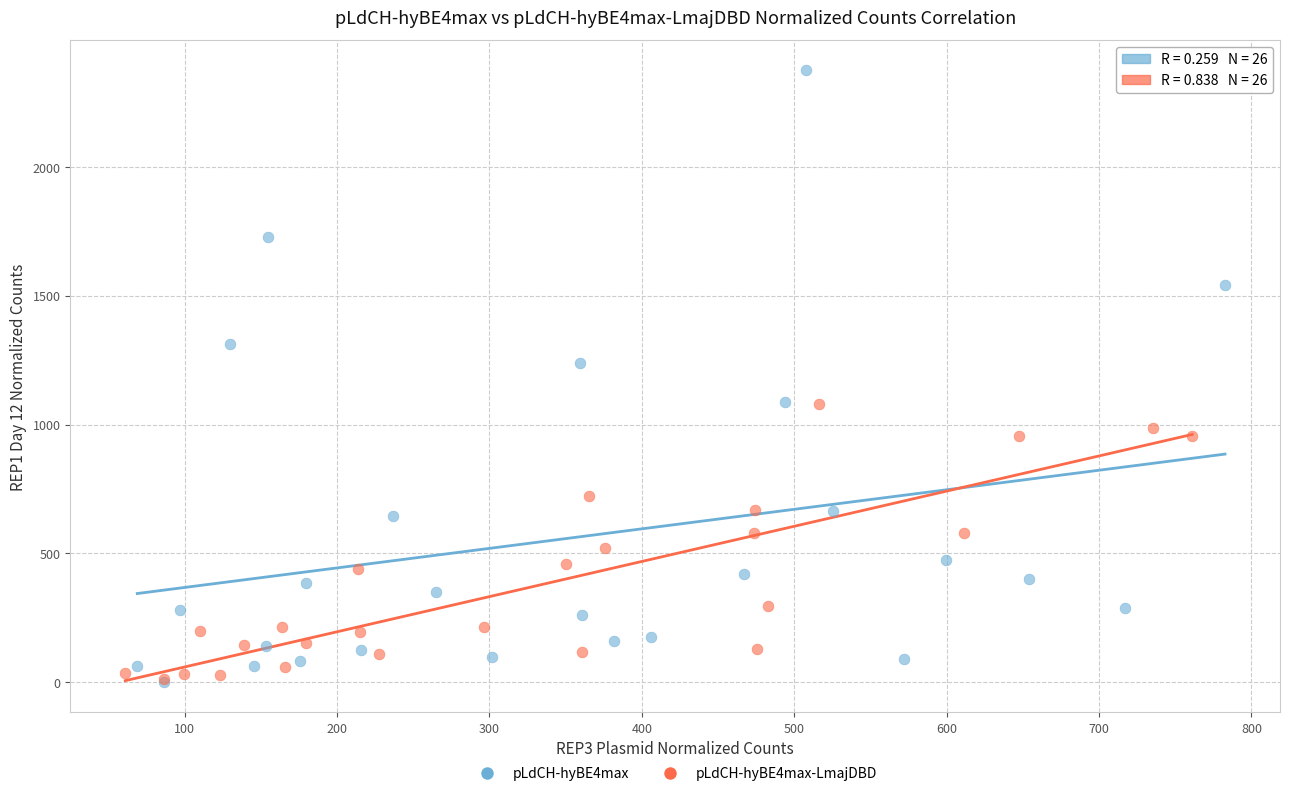

Which series contains the highest Y value?

pLdCH-hyBE4max